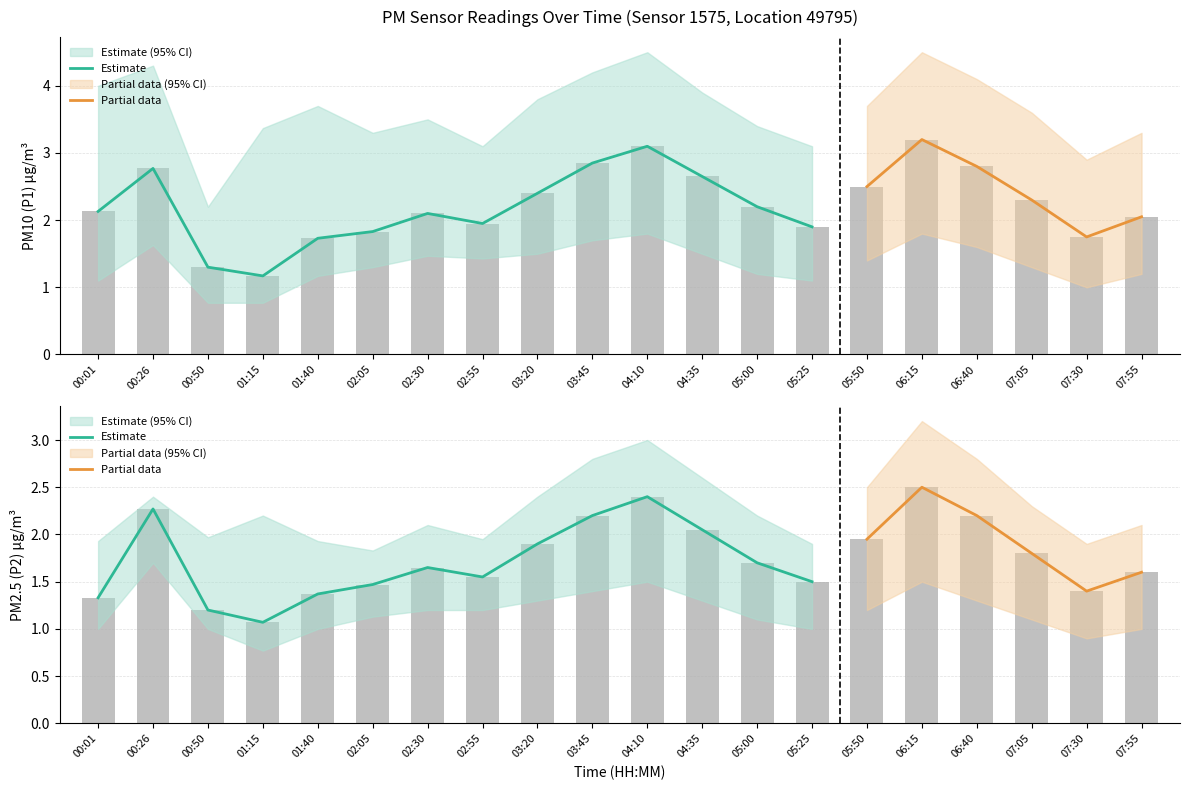

Are the bars grouped side by side (vs. stacked)?

Yes